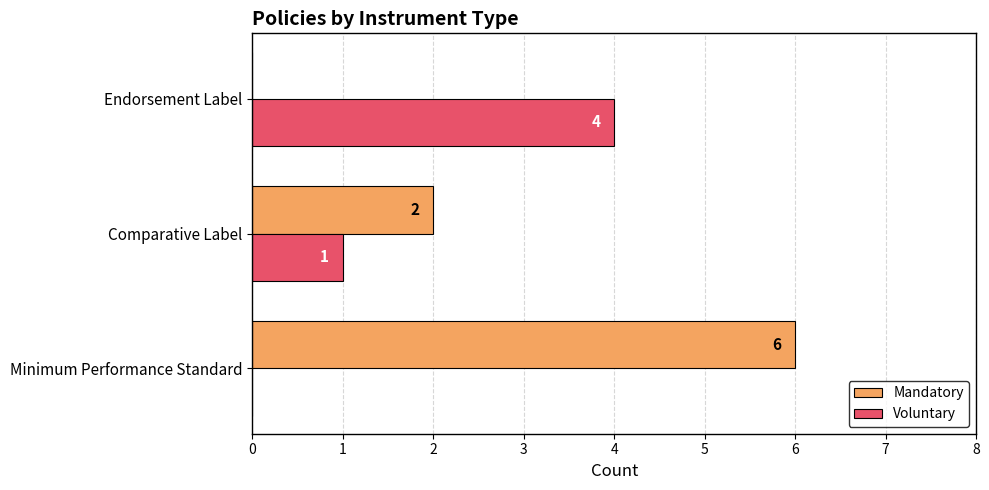

Is the value of Voluntary at Endorsement Label greater than the value of Mandatory at Comparative Label?

Yes